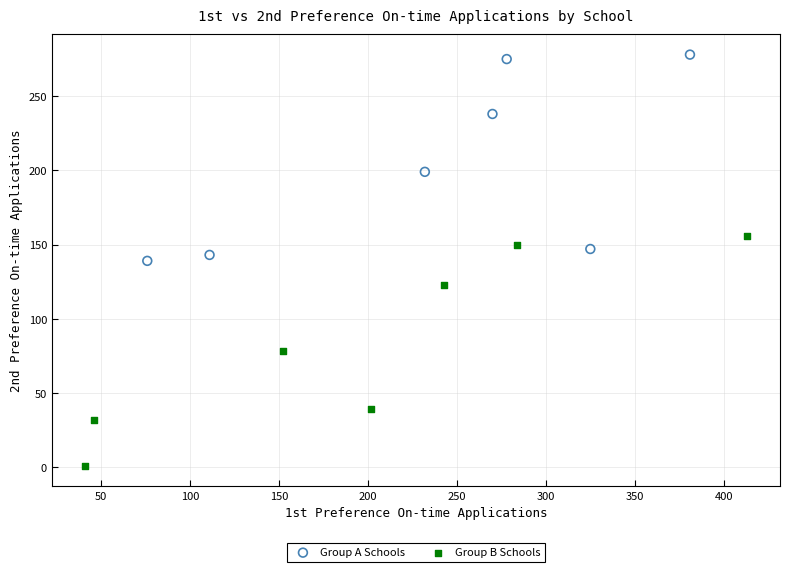

Which series contains the highest Y value?

Group A Schools